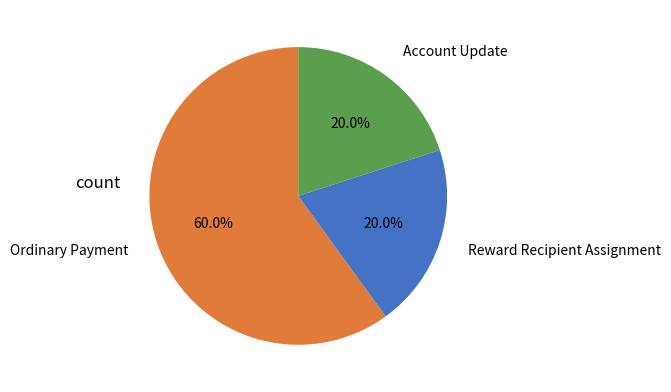

Do Reward Recipient Assignment and Ordinary Payment together represent more than half of the pie?

Yes